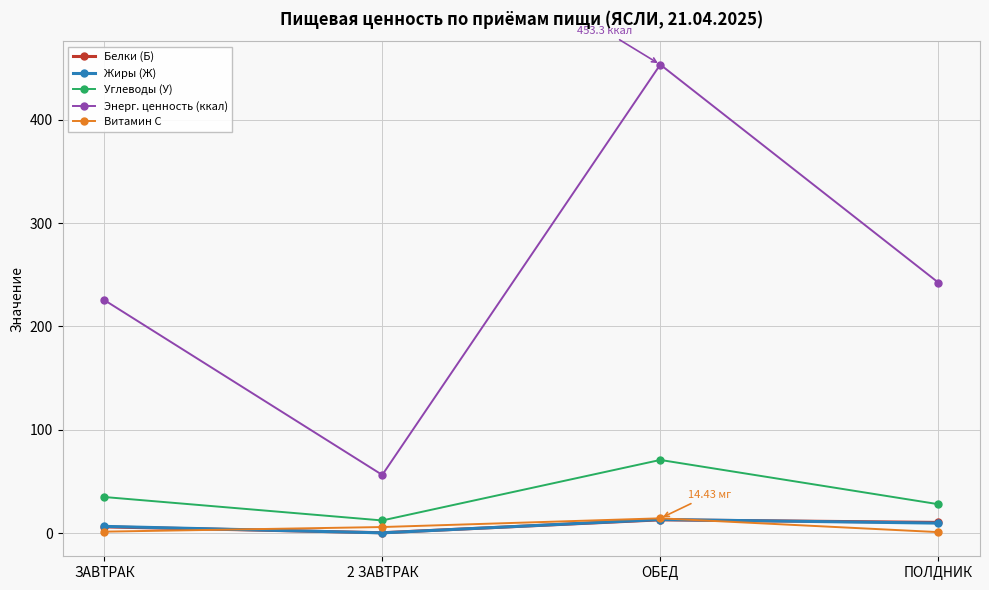

At how many categories does at least one series exceed 431?

1